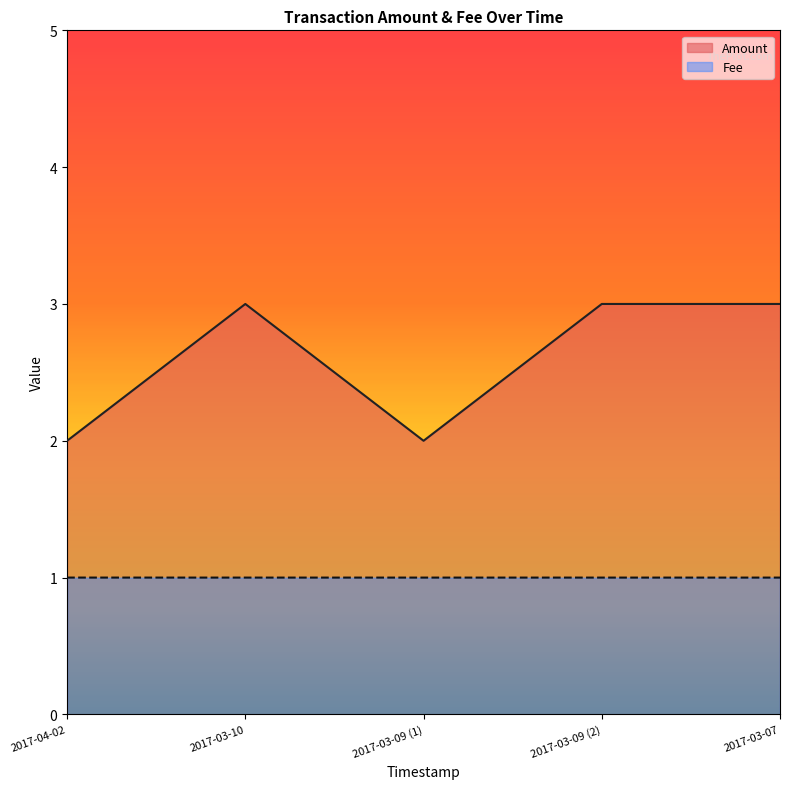

How many data points in Amount are less than 3?

2